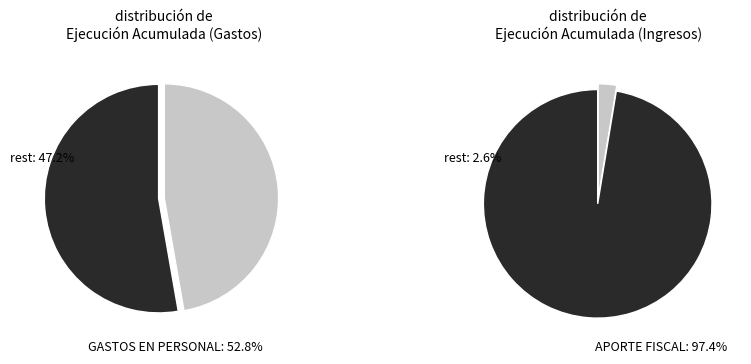

Do GASTOS EN PERSONAL and SERVICIO DE LA DEUDA together represent more than half of the pie?

Yes